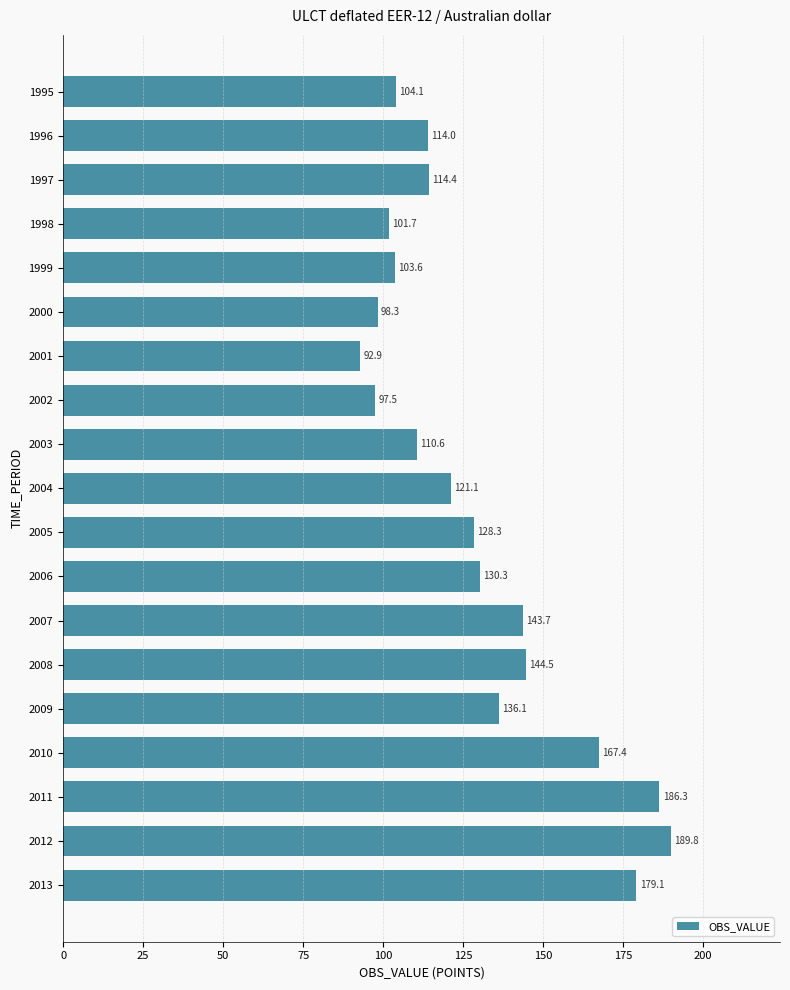

Does the chart contain any negative values?

No